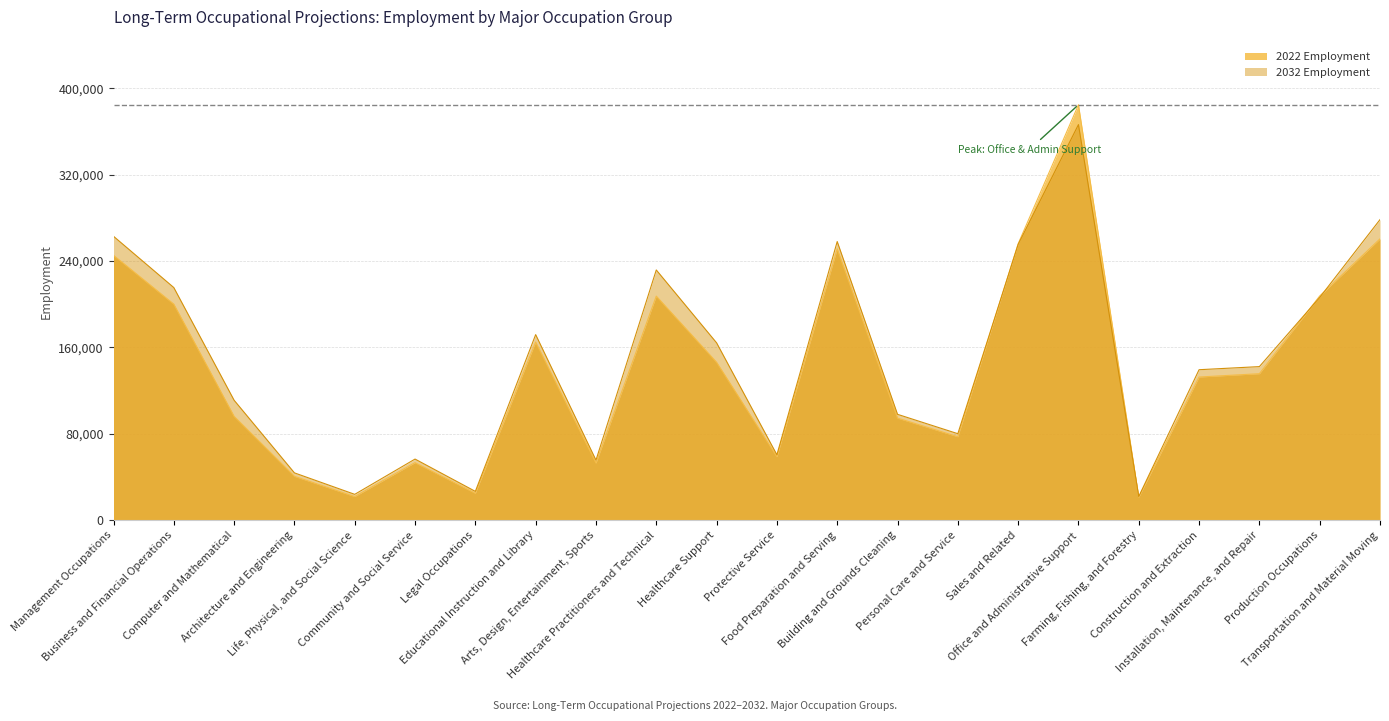

What is the label of the 20th point from the right?

Computer and Mathematical